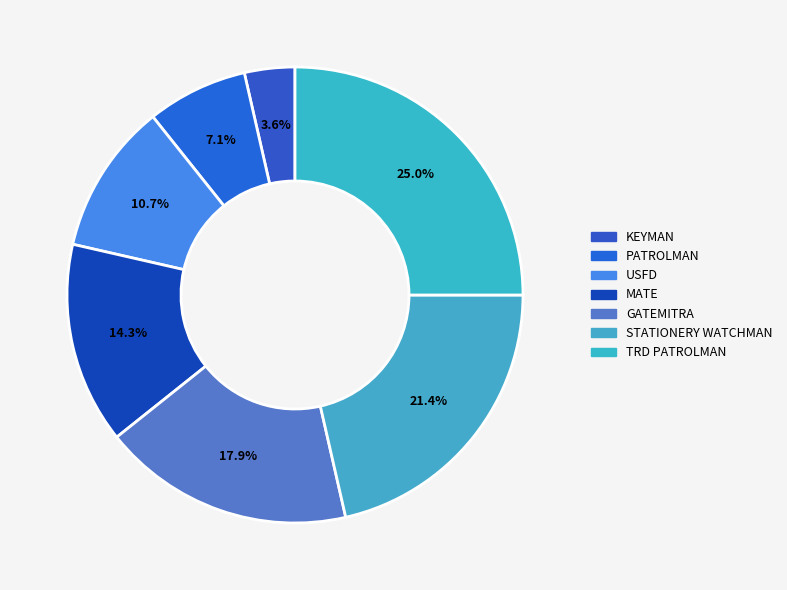

How many slices are in this pie chart?

7